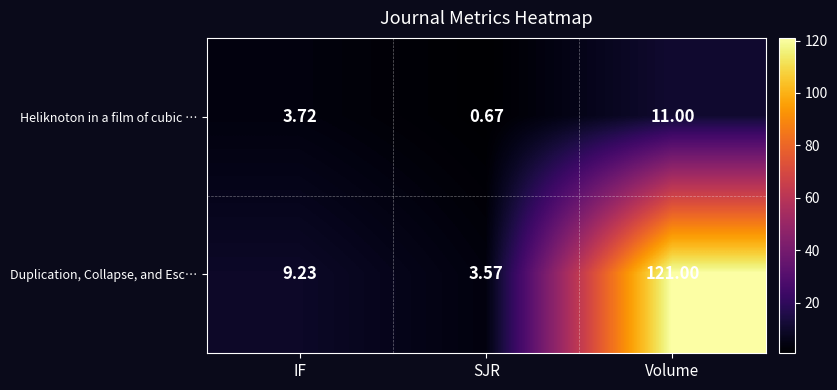

Which series has the largest total across all categories?

Duplication, Collapse, and Esc…